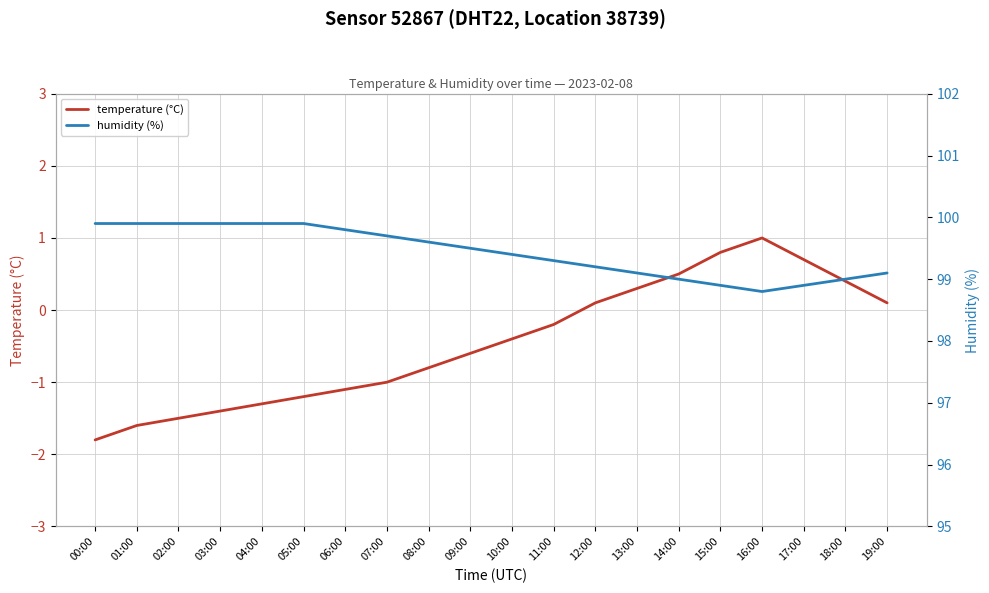

Where is the first local minimum for humidity (%)?

16:00